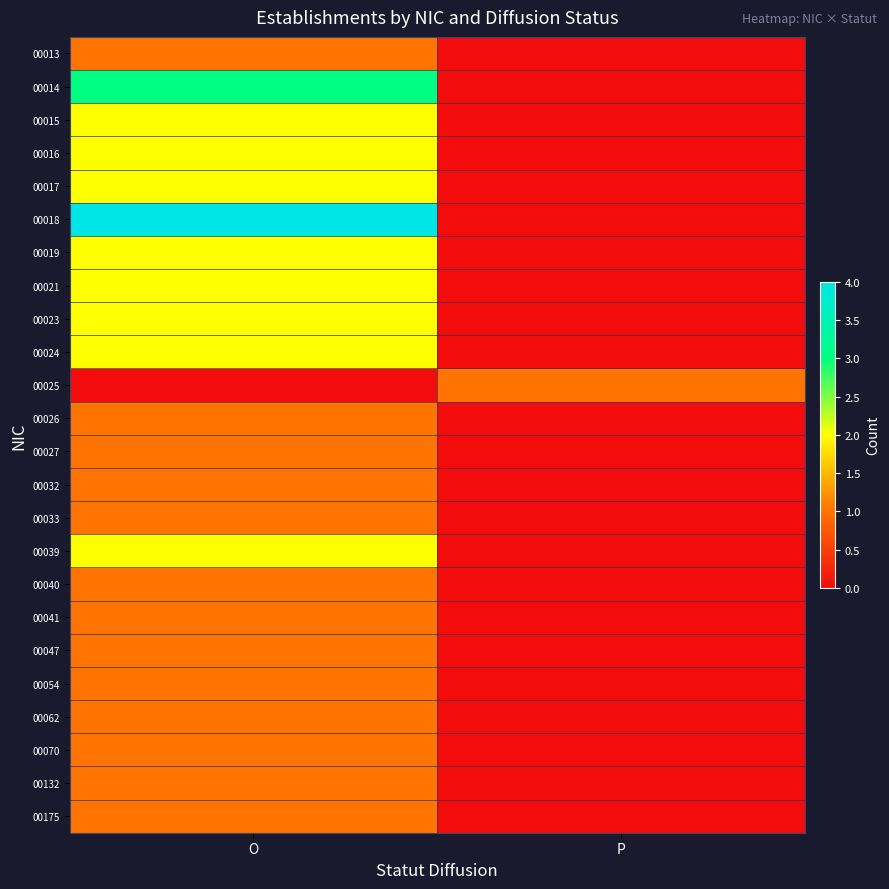

Reading right to left, extract all data points from this chart.

00013: P=0	O=1
00014: P=0	O=3
00015: P=0	O=2
00016: P=0	O=2
00017: P=0	O=2
00018: P=0	O=4
00019: P=0	O=2
00021: P=0	O=2
00023: P=0	O=2
00024: P=0	O=2
00025: P=1	O=0
00026: P=0	O=1
00027: P=0	O=1
00032: P=0	O=1
00033: P=0	O=1
00039: P=0	O=2
00040: P=0	O=1
00041: P=0	O=1
00047: P=0	O=1
00054: P=0	O=1
00062: P=0	O=1
00070: P=0	O=1
00132: P=0	O=1
00175: P=0	O=1